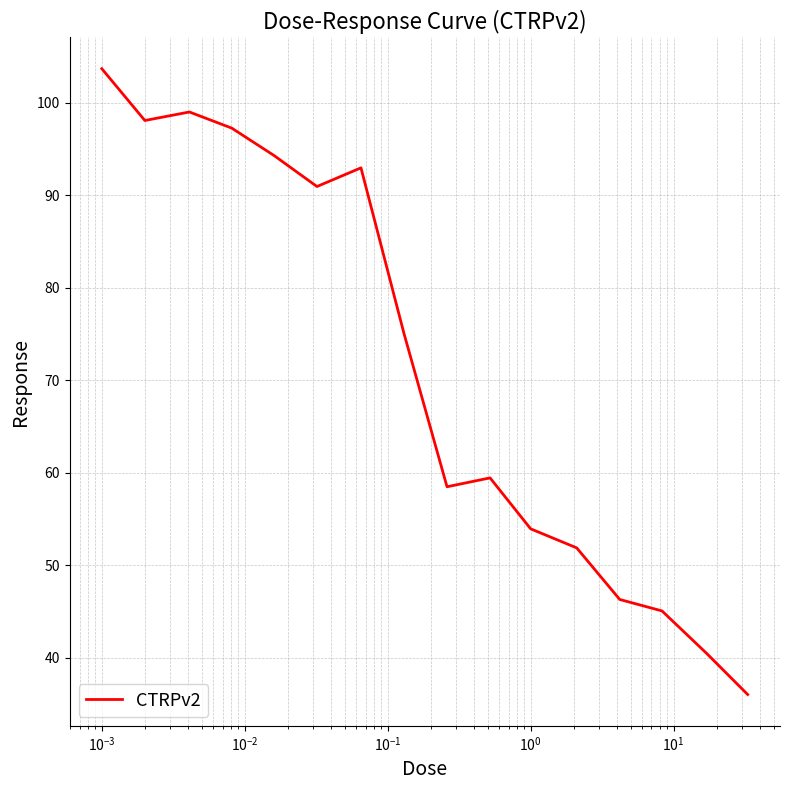

What is the average value?

71.4